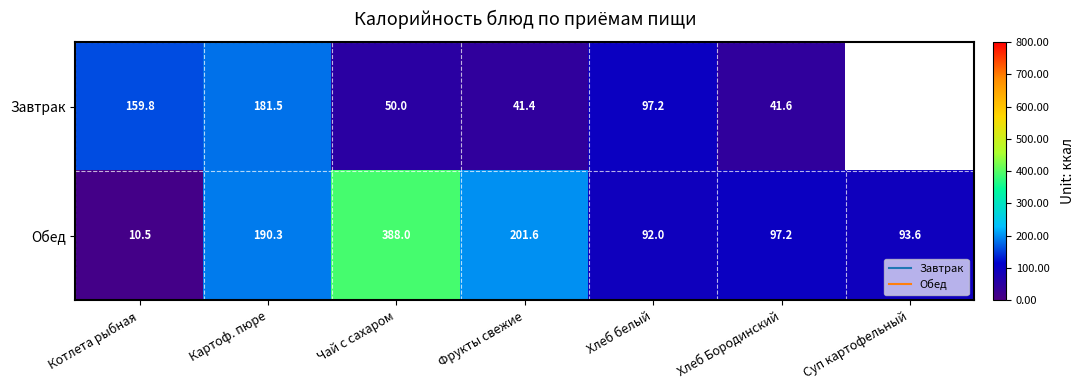

What is the maximum value shown in the chart?

388.0